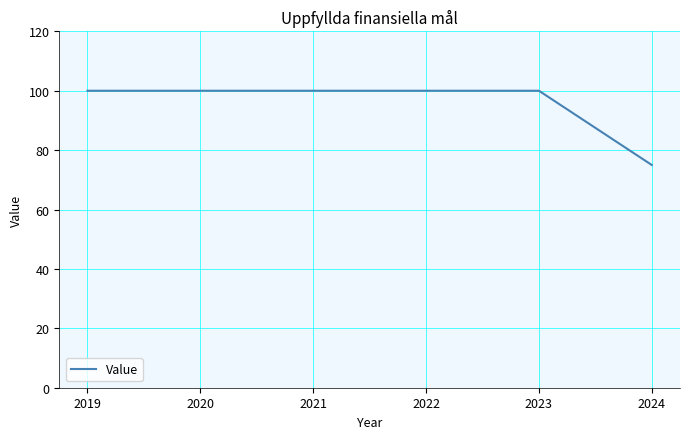

Approximately how many times larger is the value at 2021 compared to 2022?

1.0